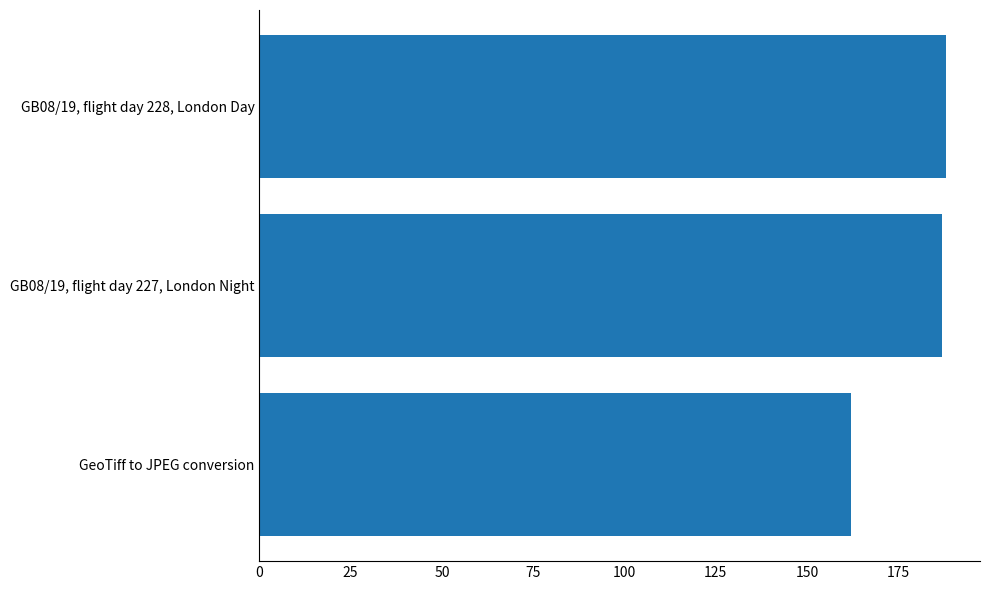

What is the ratio of the value at GeoTiff to JPEG conversion to the value at GB08/19, flight day 228, London Day?

0.9